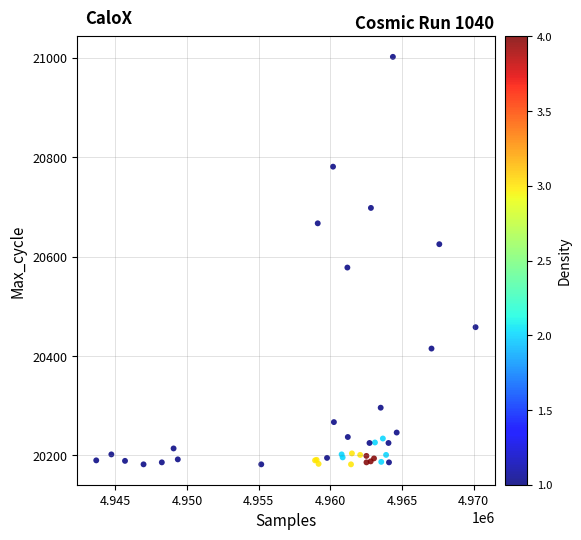

What Y value in the scatter plot is closest to 20592?

20578